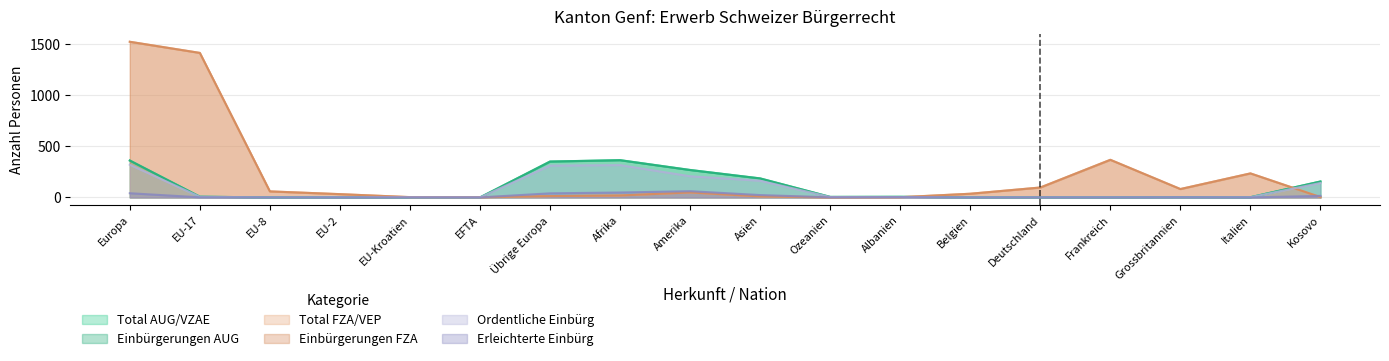

True or false: Einbürgerungen AUG and Total AUG/VZAE intersect in this chart.

False